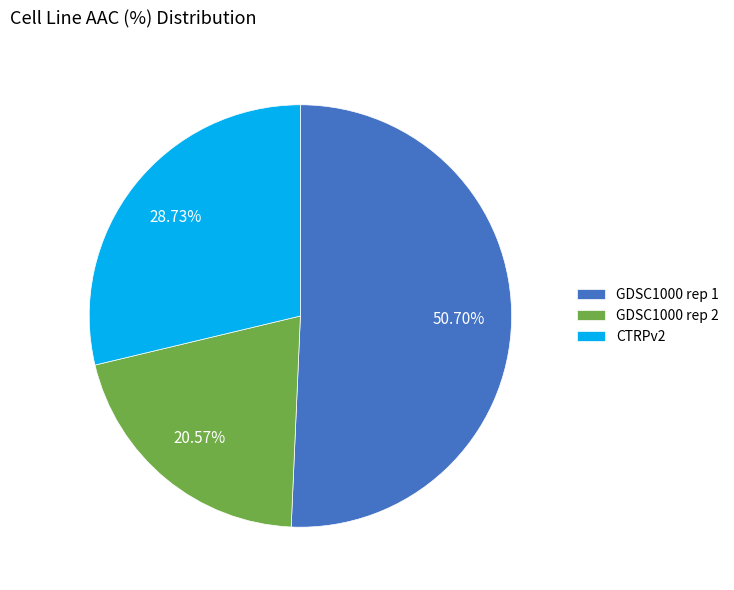

To the nearest percent, what portion does GDSC1000 rep 2 represent?

21%